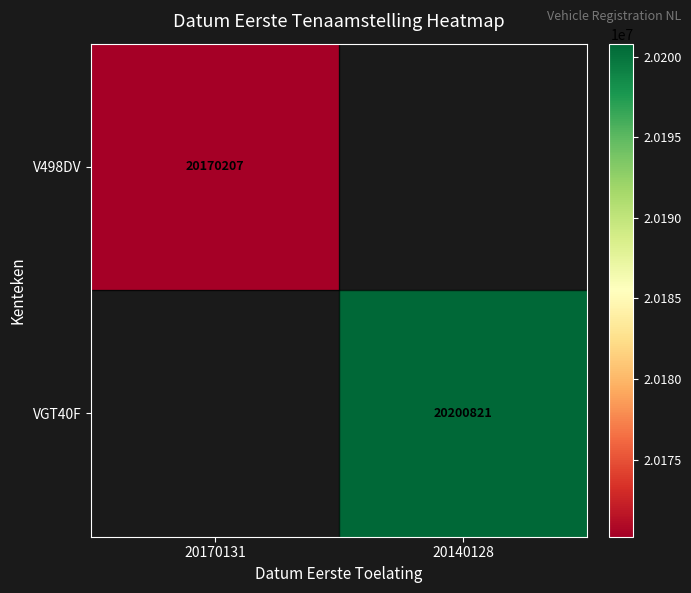

Between 20170131 and 20140128, which is larger?

20140128